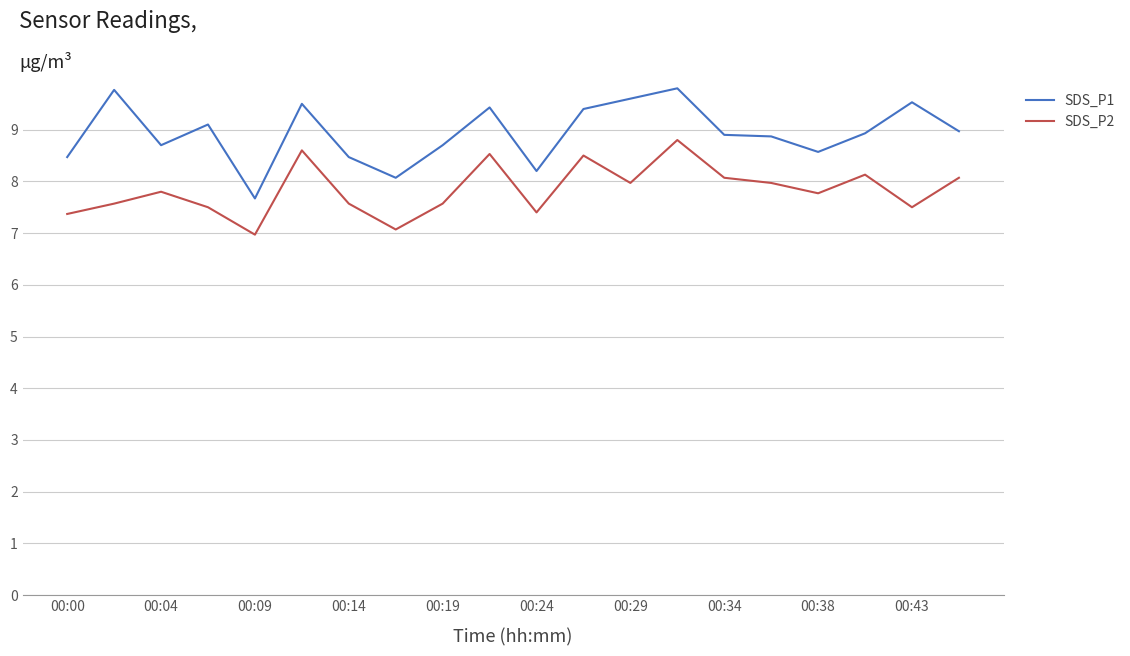

True or false: SDS_P2 and SDS_P1 cross at least once.

False